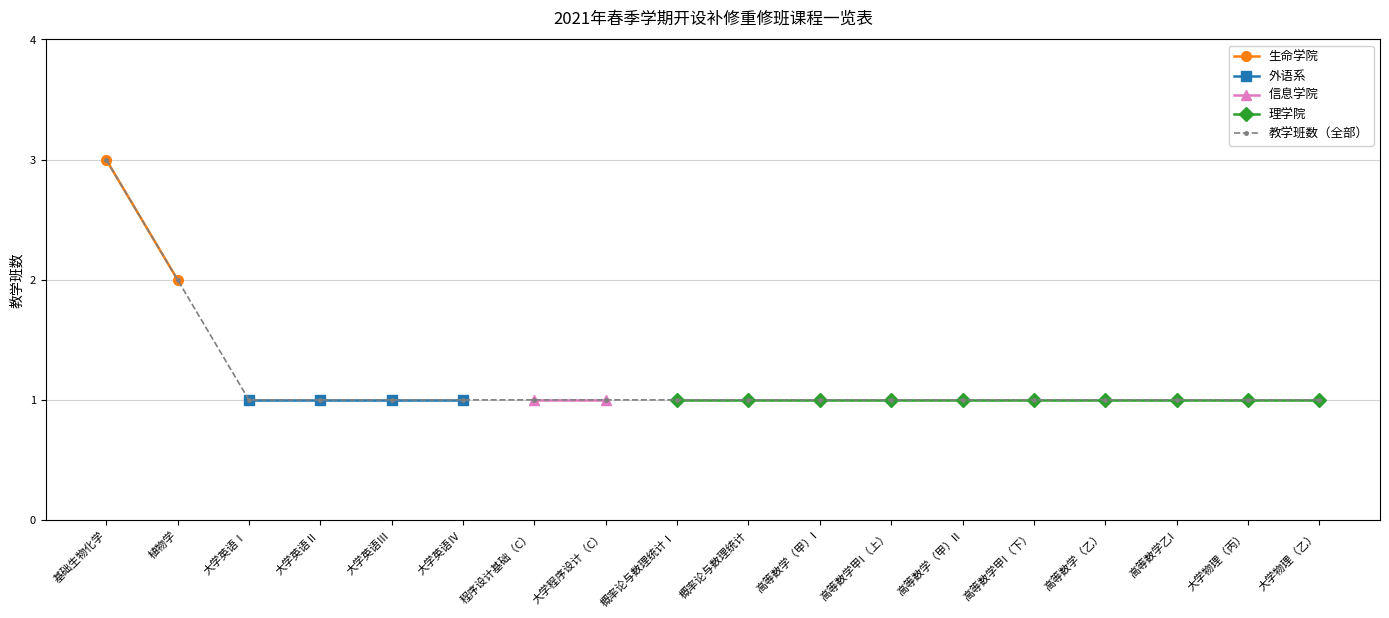

List the labels in order of value, largest first.

基础生物化学, 植物学, 大学英语Ⅰ, 大学英语Ⅱ, 大学英语Ⅲ, 大学英语Ⅳ, 程序设计基础（C）, 大学程序设计（C）, 概率论与数理统计Ⅰ, 概率论与数理统计, 高等数学（甲）I, 高等数学甲I（上）, 高等数学（甲）II, 高等数学甲I（下）, 高等数学（乙）, 高等数学乙I, 大学物理（丙）, 大学物理（乙）